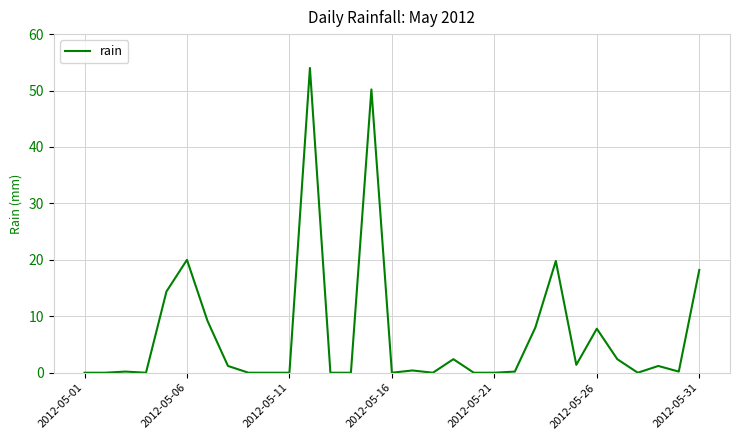

What is the greatest value displayed?

54.0